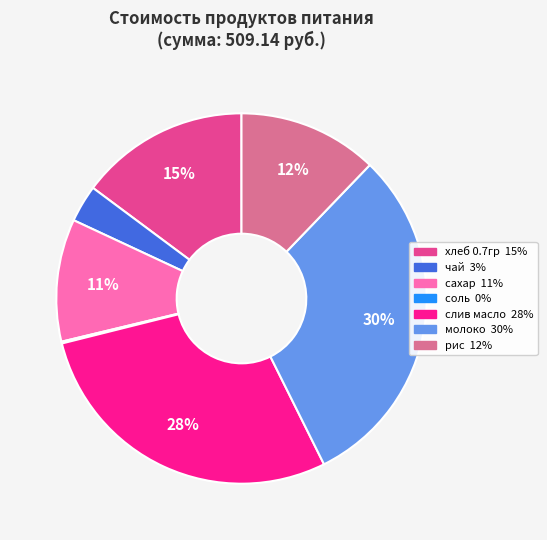

Which slice is the largest?

молоко